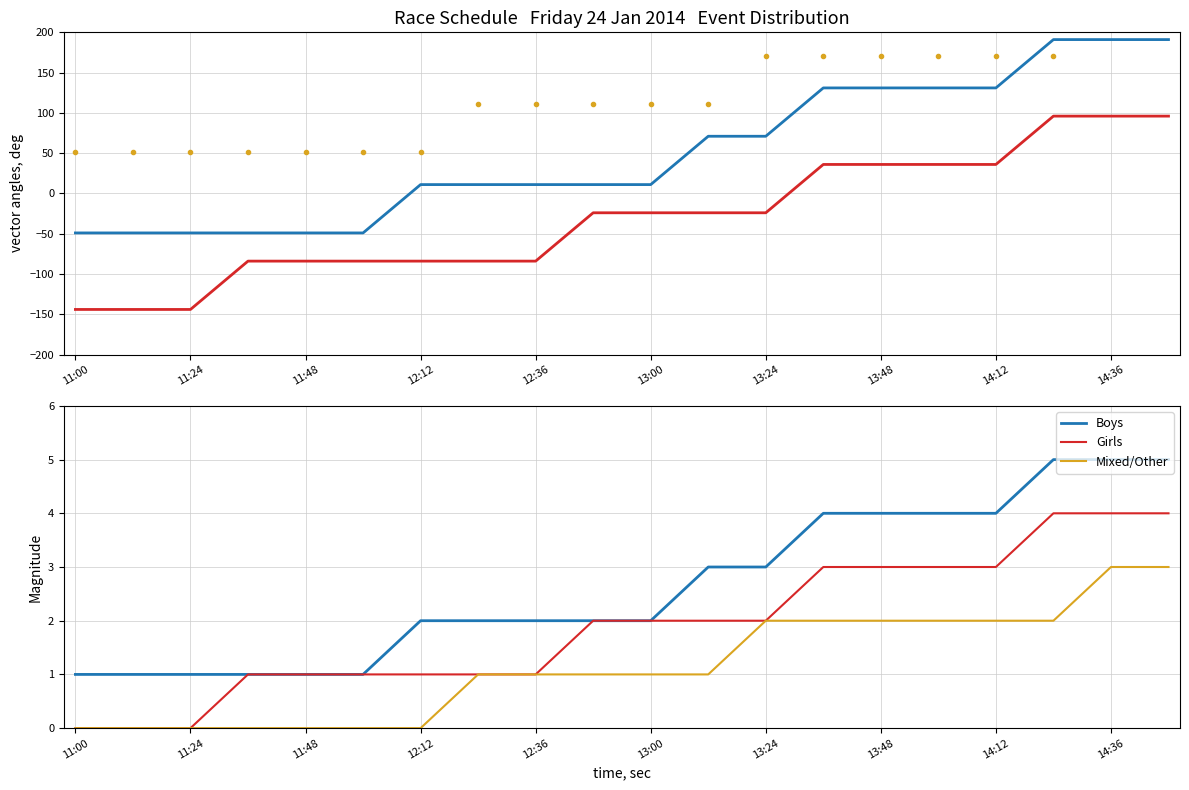

True or false: Mixed/Other has a value of 2 at 11:48.

False